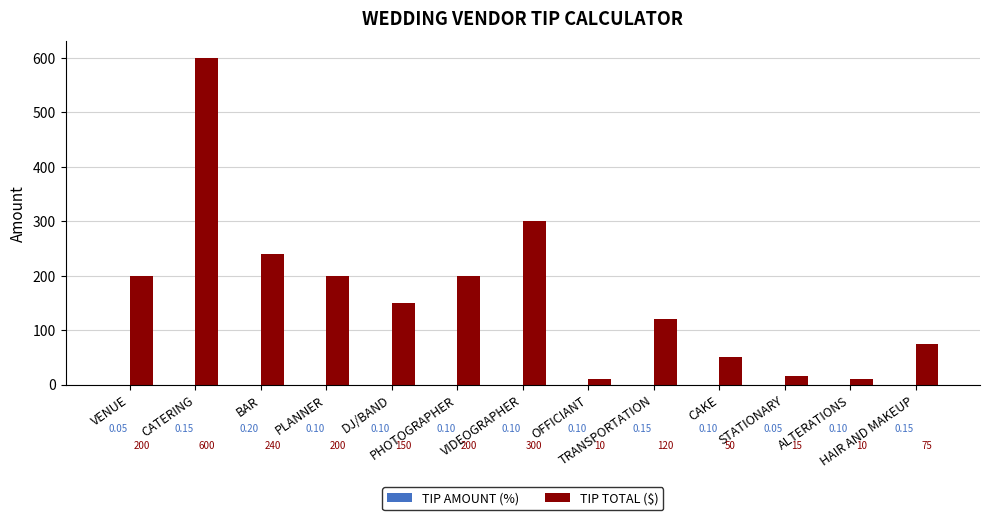

Is it true that TIP TOTAL ($) equals 118.1 at PLANNER?

False